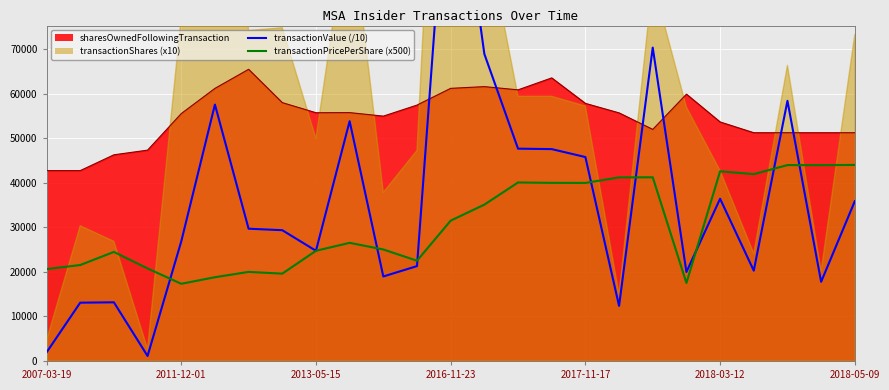

Between 2007-03-19 and 10, which series saw the biggest shift?

transactionValue (/10)